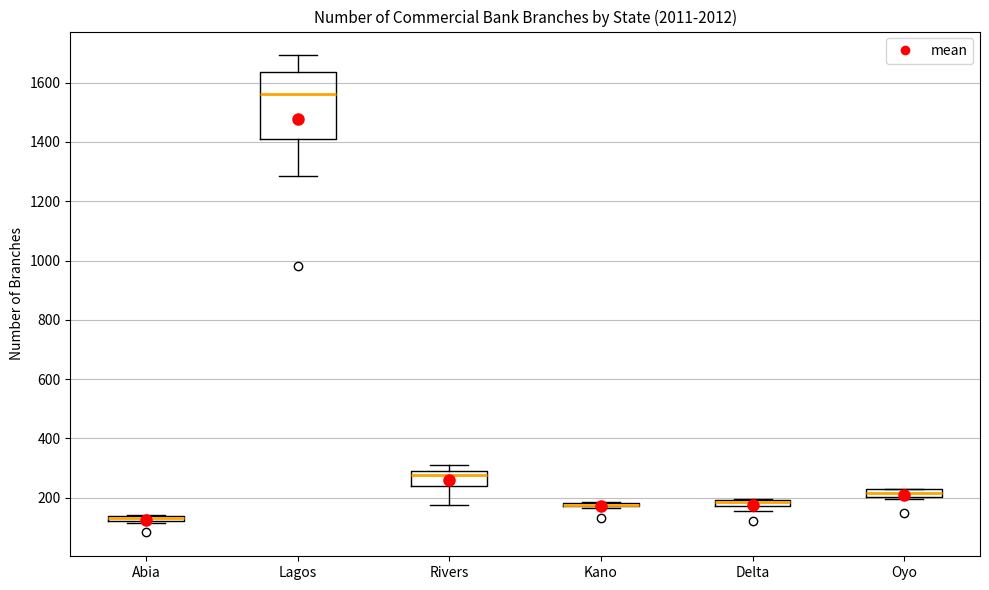

Where is the lower edge of the box for Abia on the y-axis? The values are not printed on the chart, so give them approximately, as read against the axis.

120